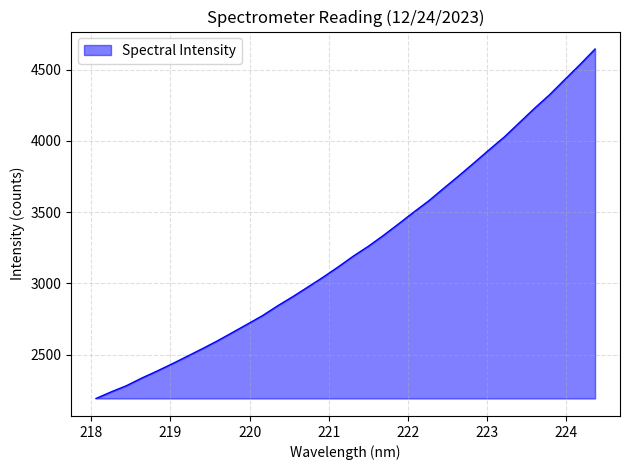

True or false: there are more than 2 points higher than both neighbors.

False